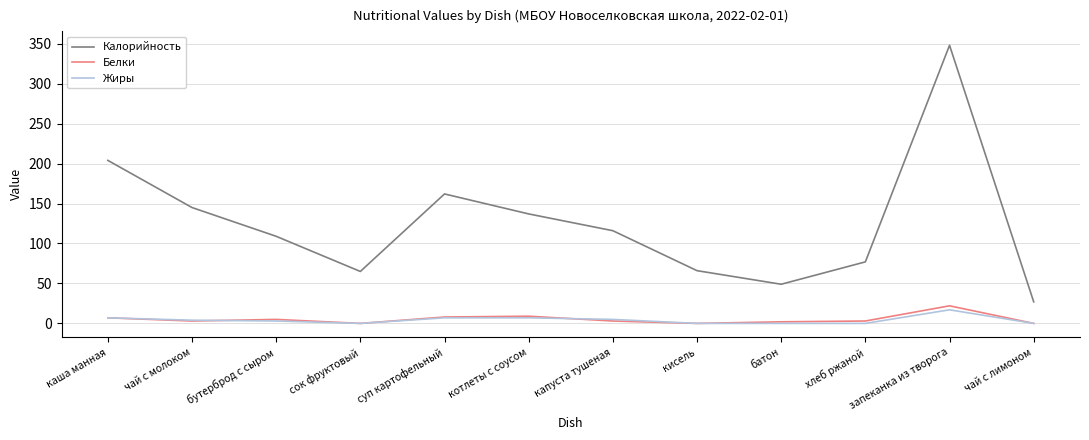

What is the difference between the highest and lowest values at сок фруктовый?

65